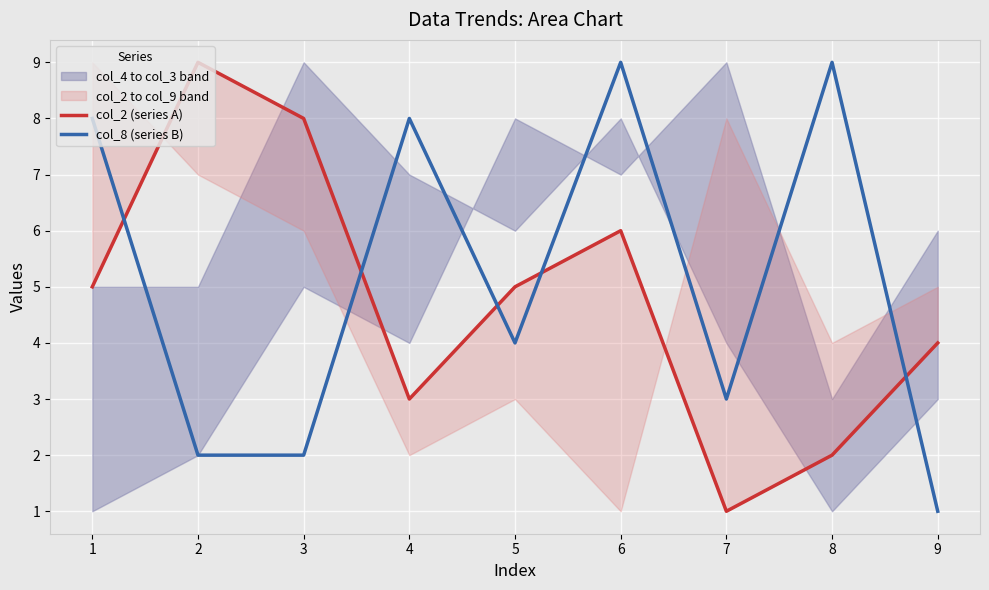

At which label does col_2 (series A) reach its minimum?

7